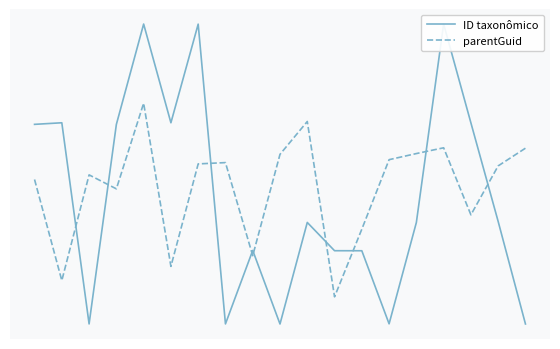

Which category has the highest value in the parentGuid series?

4